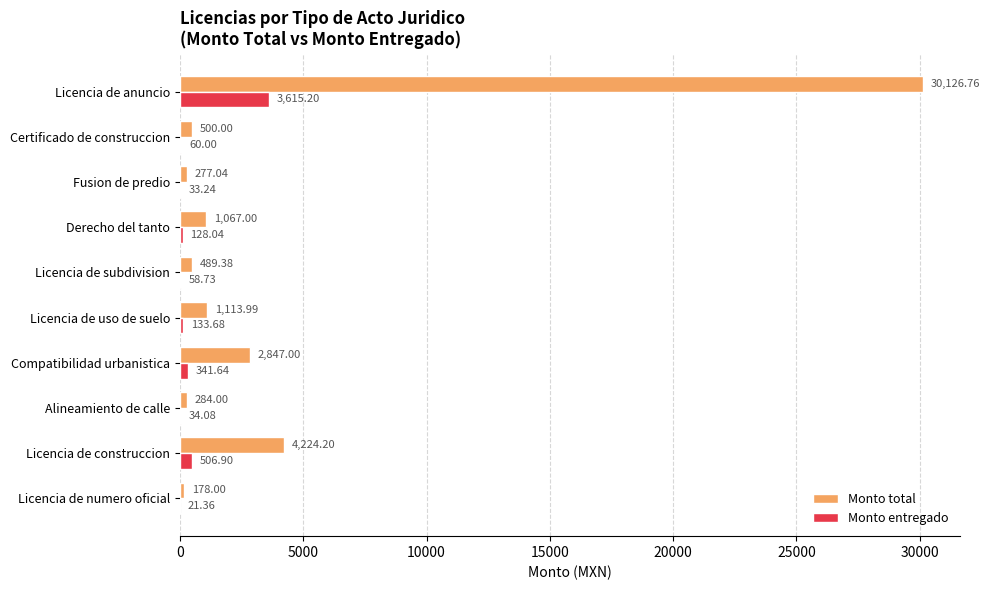

What is the sum of the Monto entregado values at Alineamiento de calle and Licencia de numero oficial?

55.4